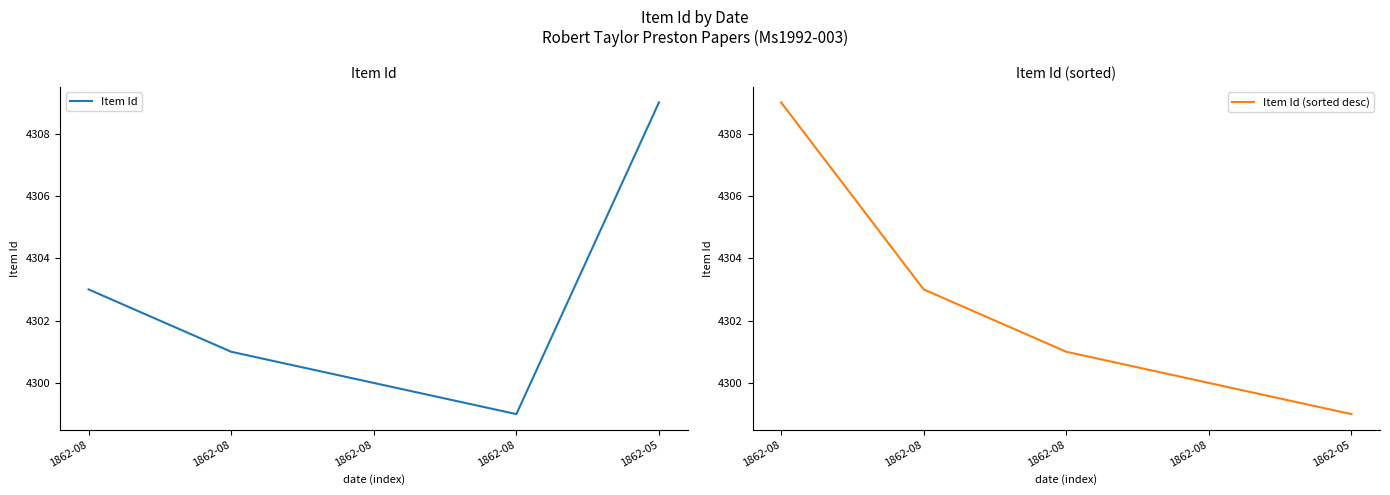

At 1862-08, list the series in order from largest to smallest.

Item Id (sorted desc), Item Id